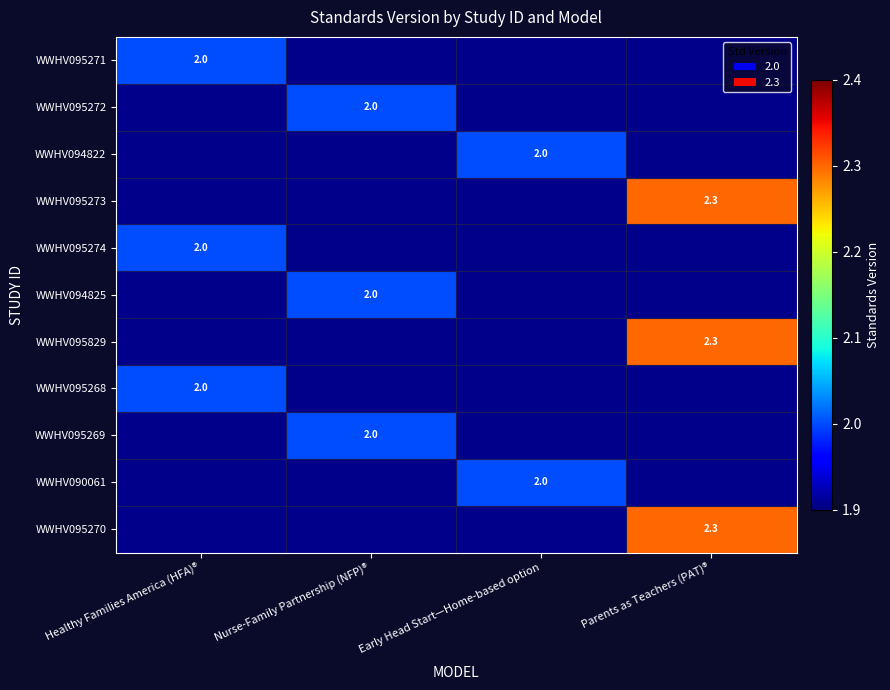

The WWHV094825 series shows 0.5 at Nurse-Family Partnership (NFP)®. True or false?

False